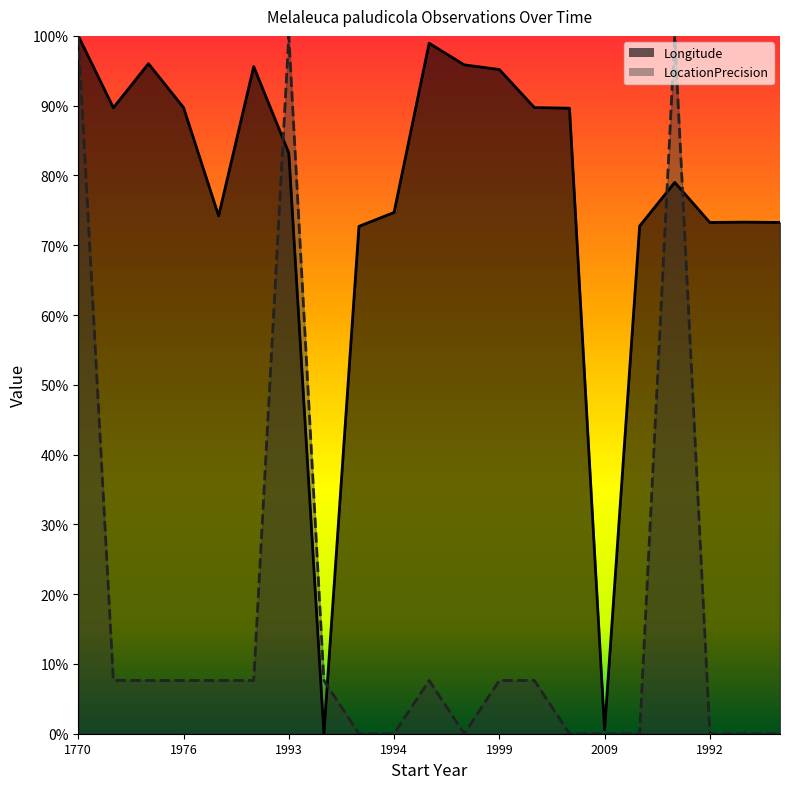

Which series ends up on top after the final intersection of LocationPrecision and Longitude?

Longitude